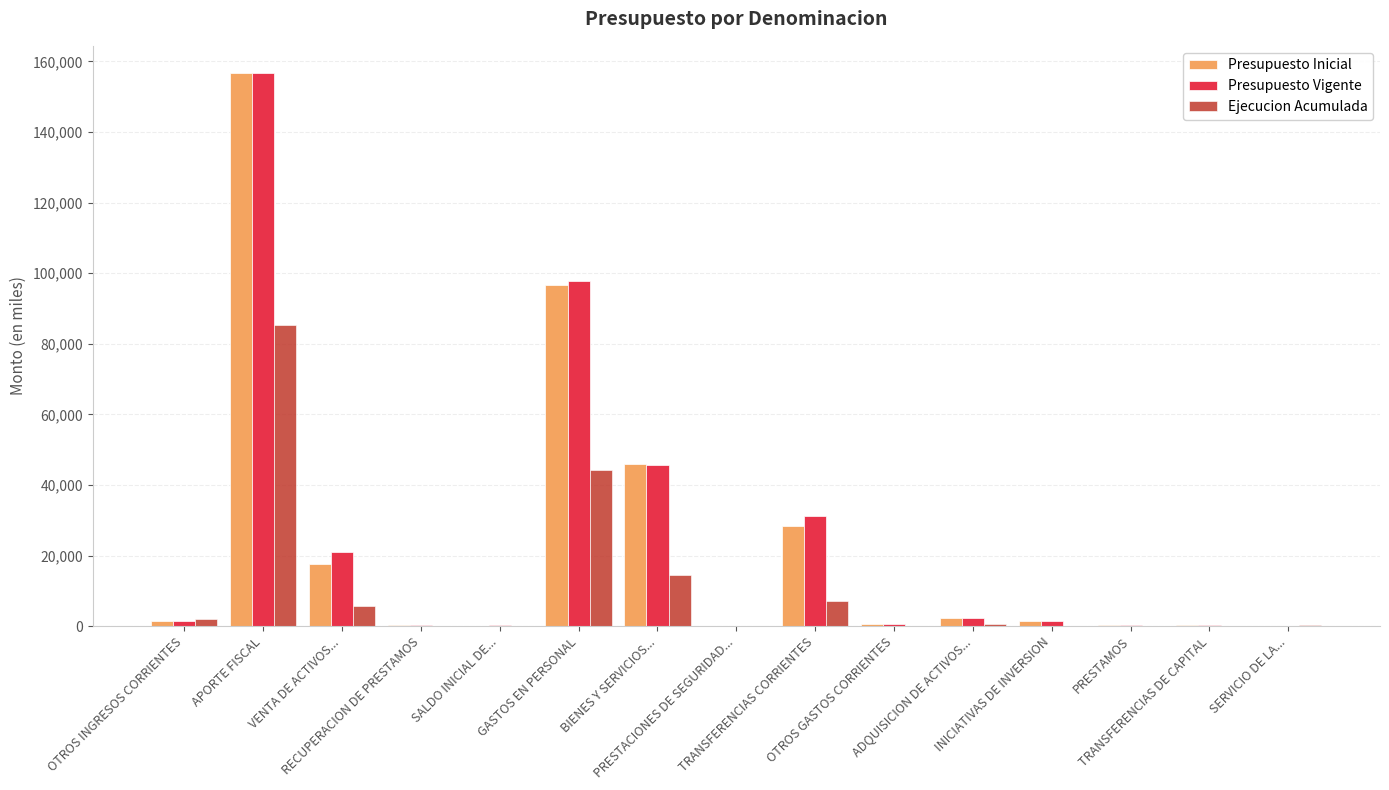

What is the maximum value shown in the chart?

156580